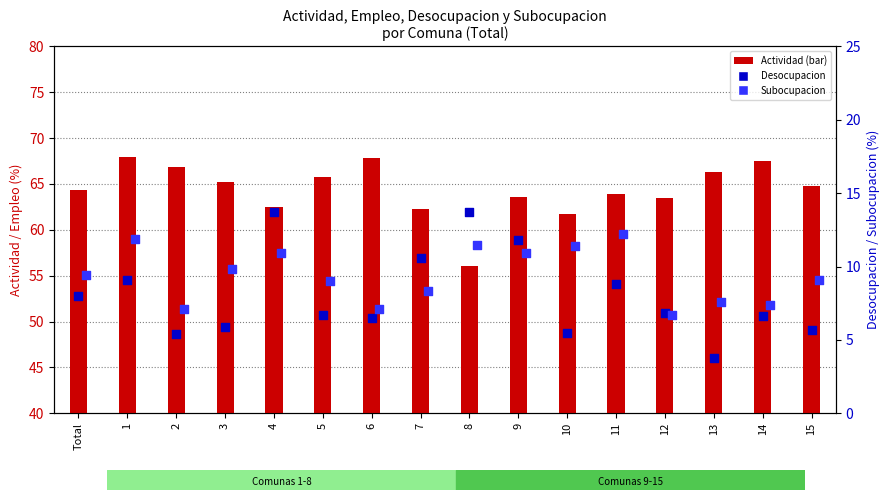

Which series reaches the minimum Y coordinate?

Desocupacion